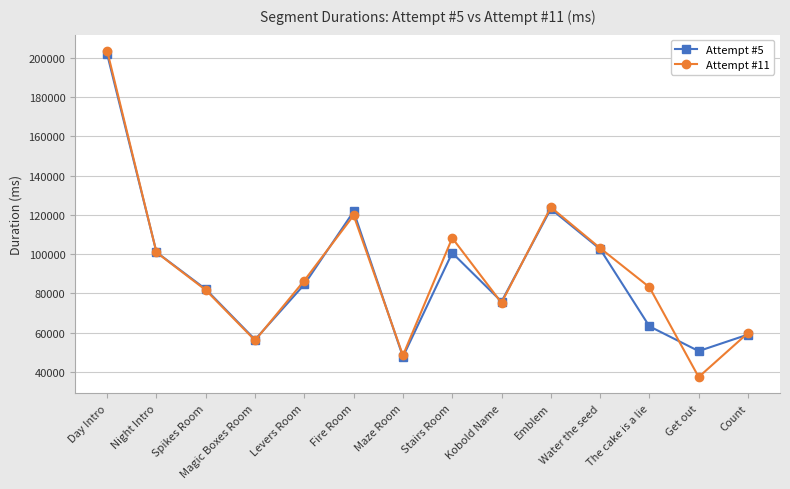

Does the chart have visible grid lines?

Yes